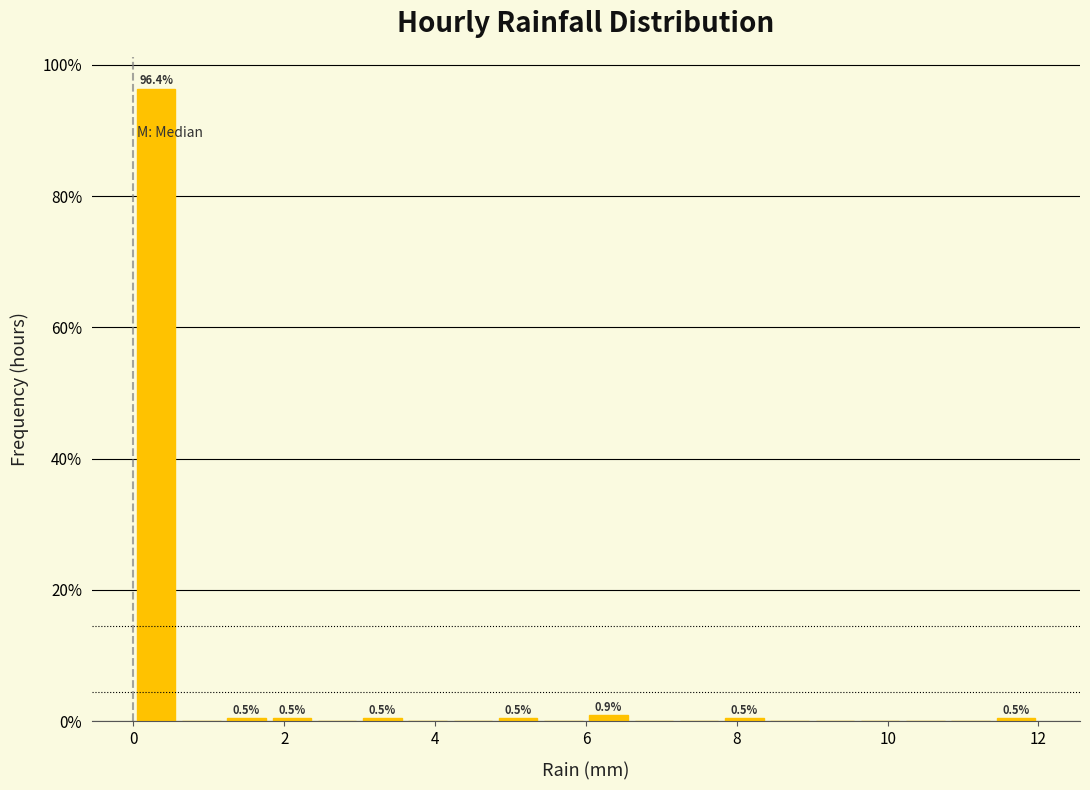

Around what value on the x-axis is the tallest bar? Give the approximate position of its centre, as read against the axis.

0.4